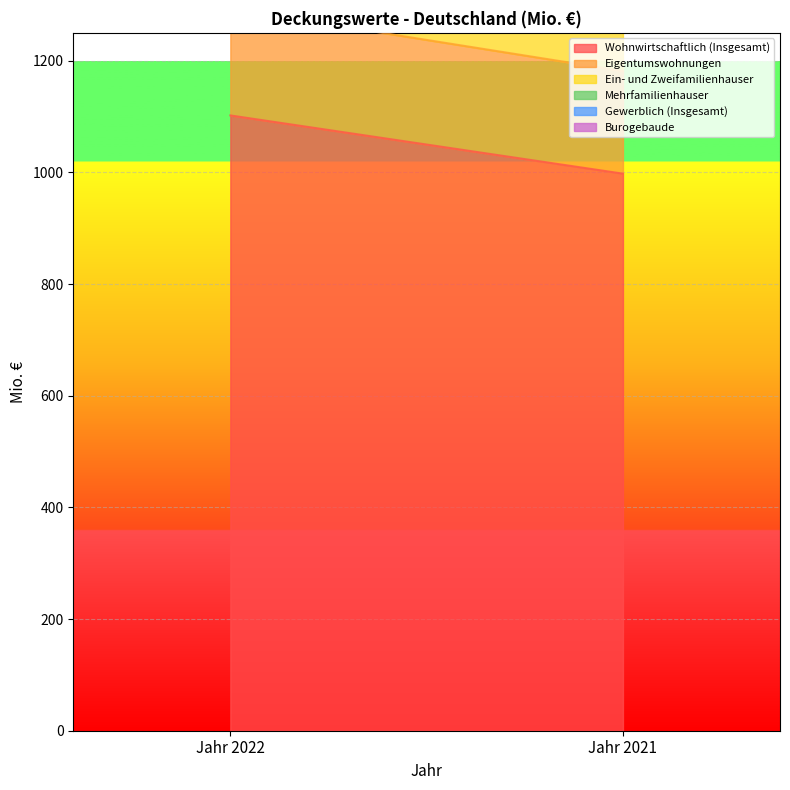

What is the value of the Burogebaude point at the 2nd from the left?

4.6